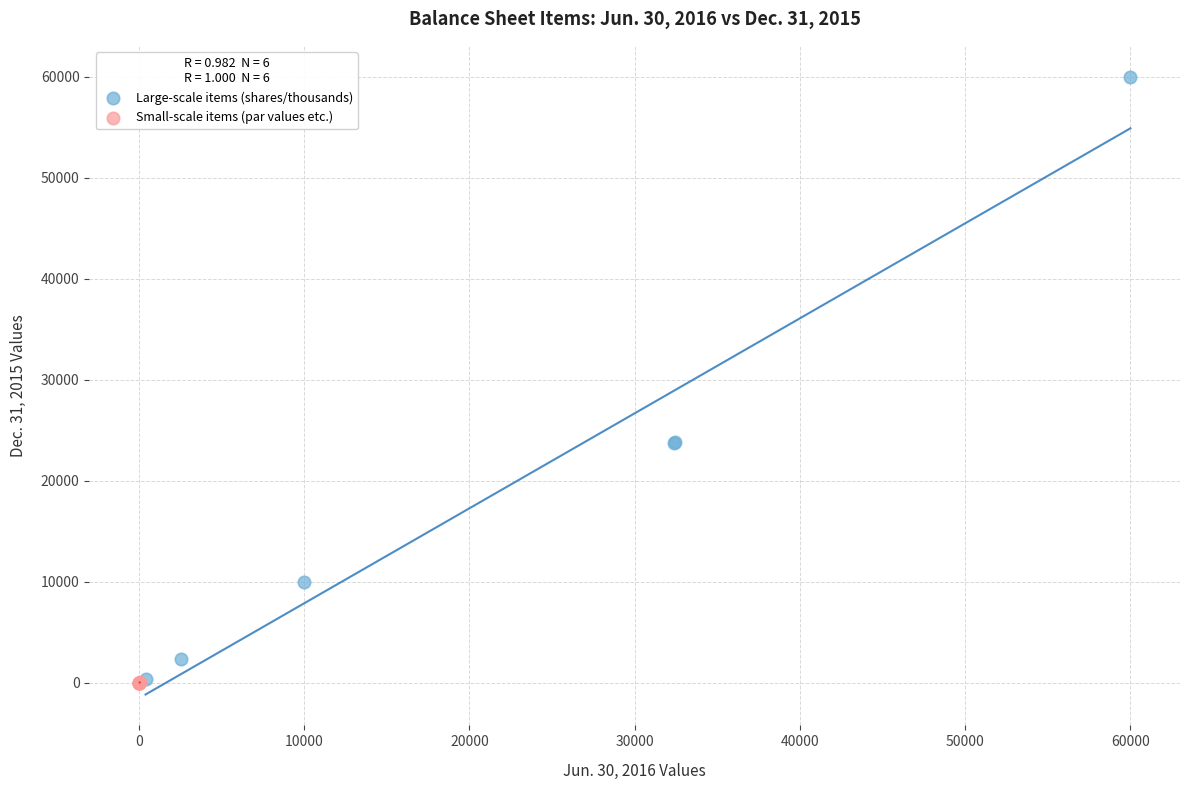

Which series reaches the maximum Y coordinate?

Large-scale items (shares/thousands)